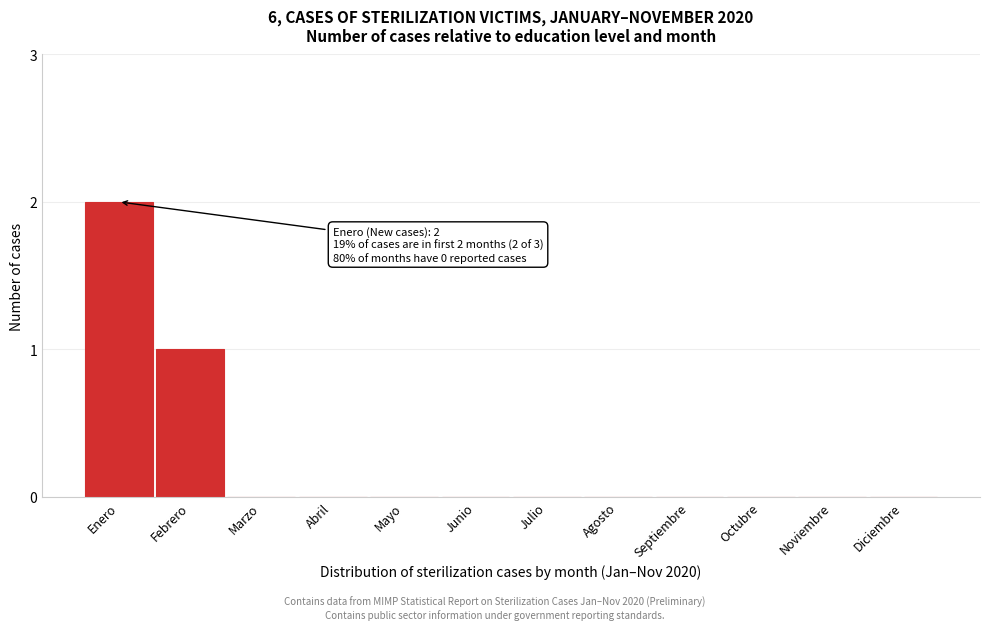

Reading left to right, transcribe all the data shown in this chart.

Enero=2	Febrero=1	Marzo=0	Abril=0	Mayo=0	Junio=0	Julio=0	Agosto=0	Septiembre=0	Octubre=0	Noviembre=0	Diciembre=0